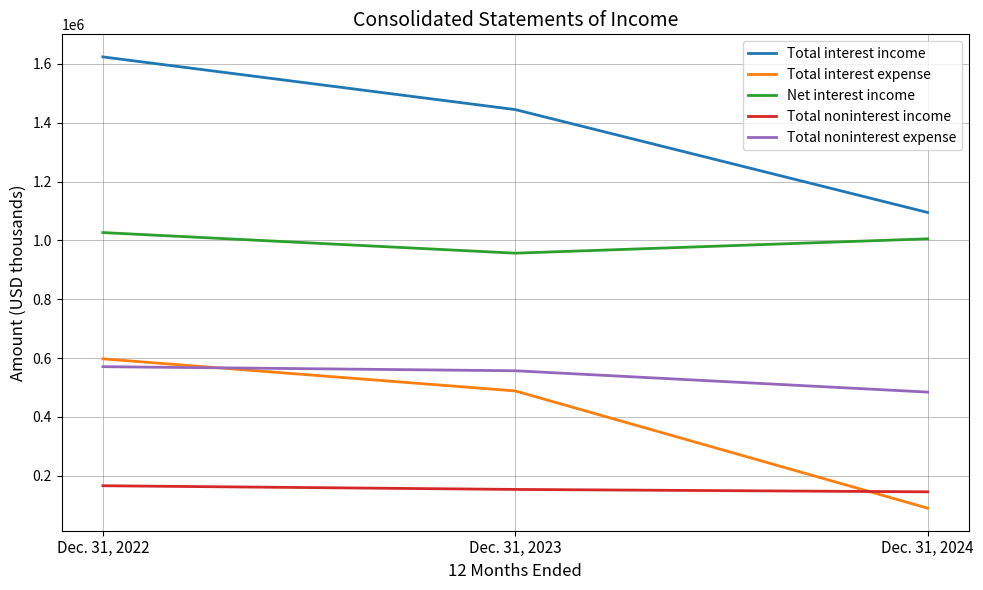

Which series has the widest spread of values?

Total interest income